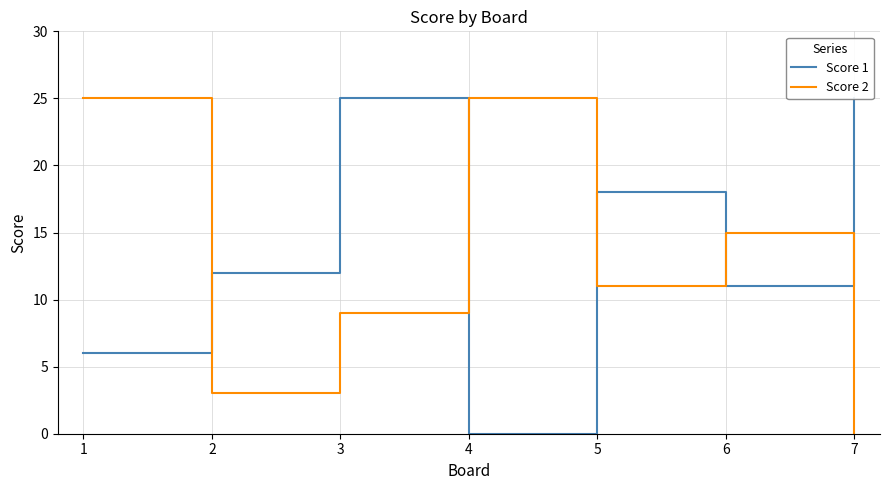

Is it true that Score 2 equals 15 at 6?

True